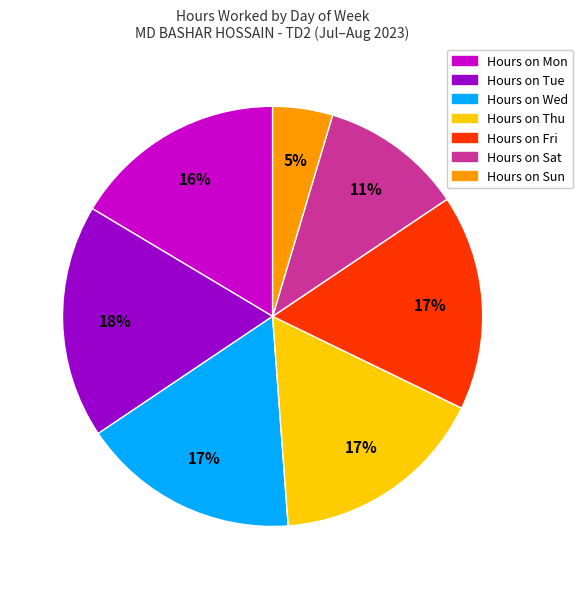

To the nearest percent, what is the difference between the largest and smallest slice percentages?

13%